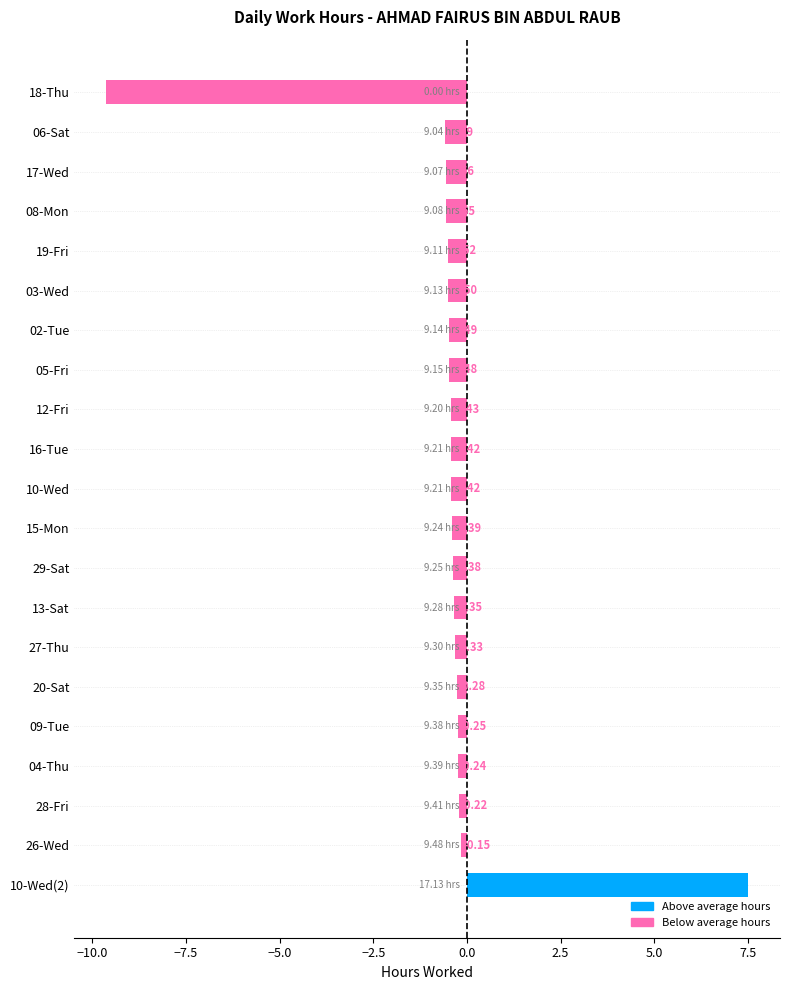

Between 04-Thu and 02-Tue, which is larger?

04-Thu